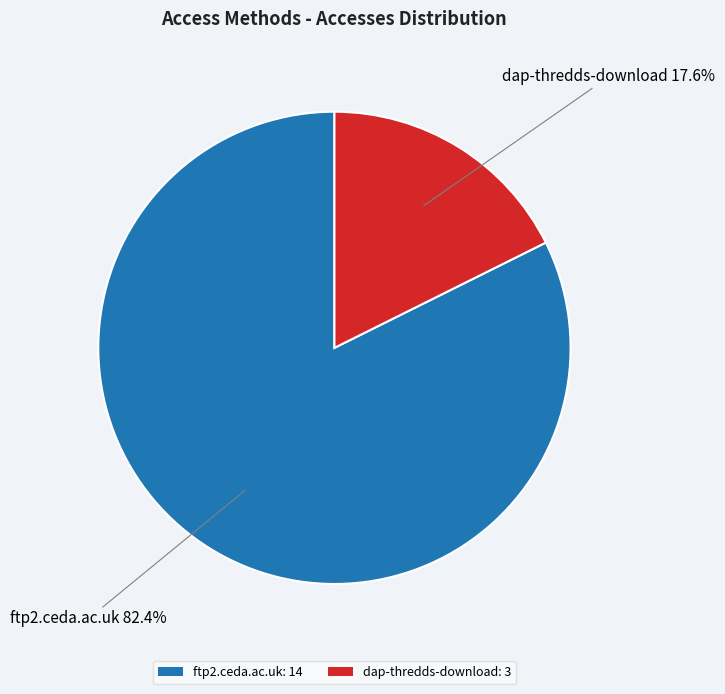

True or false: dap-thredds-download accounts for 18% of the total.

True